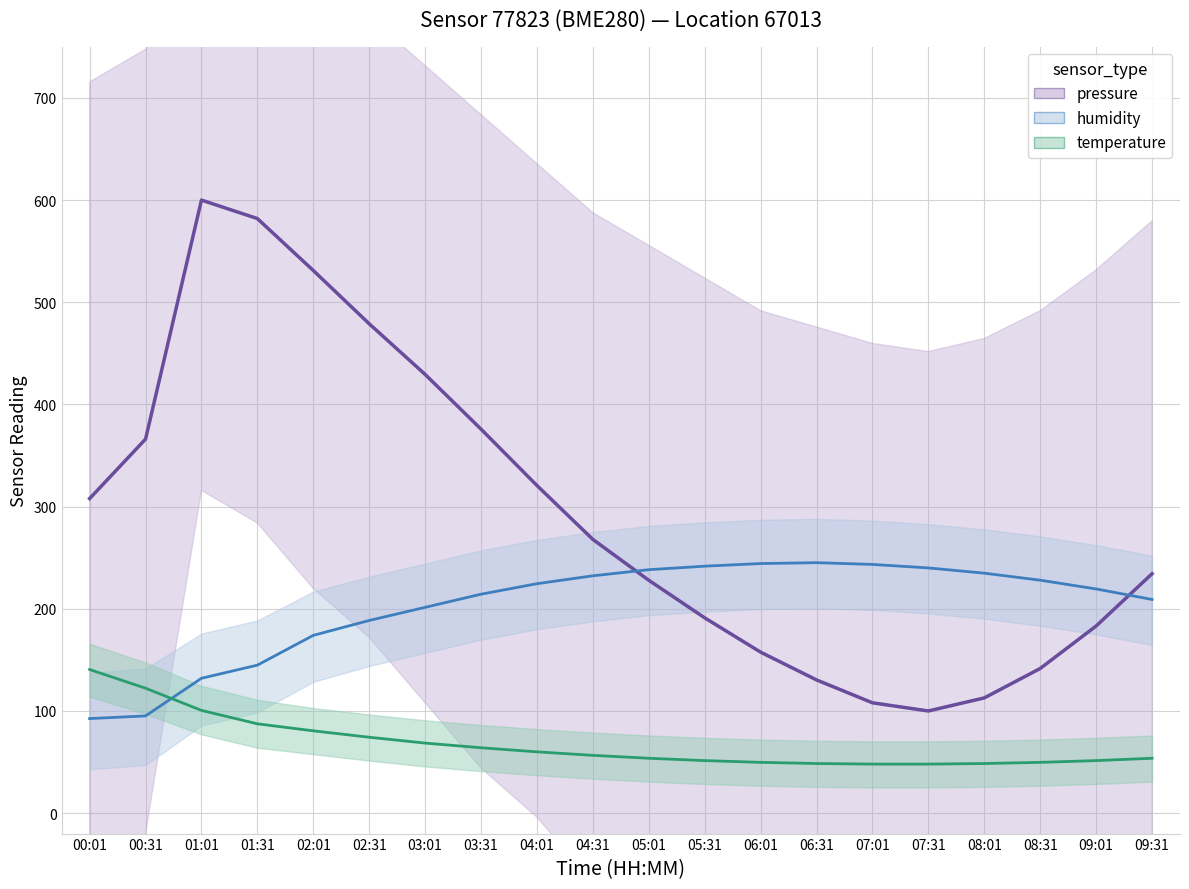

What is the greatest value displayed?

600.0